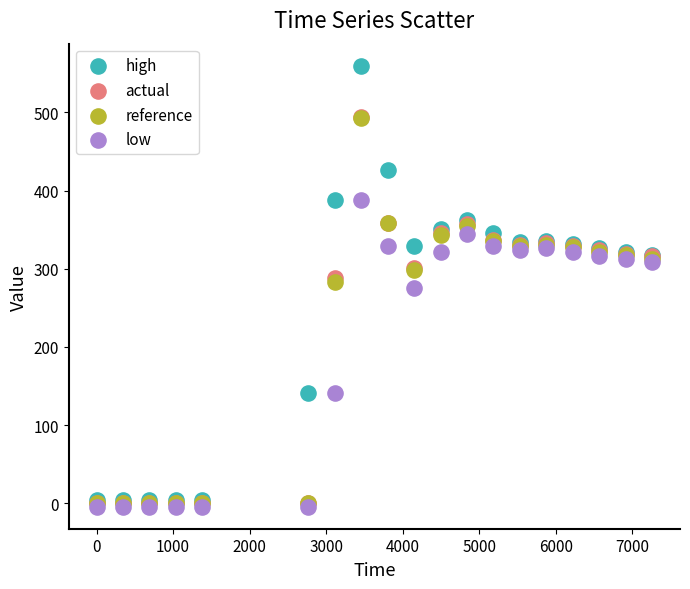

Which series contains the highest Y value?

high